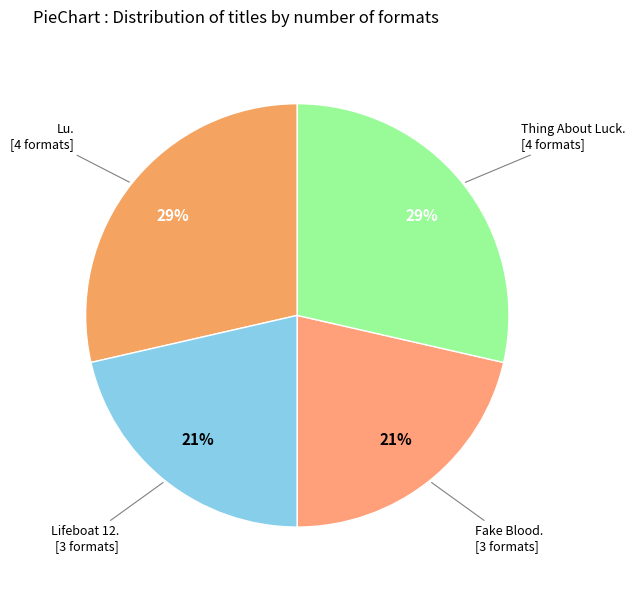

Which category has the smallest portion of the pie?

Lifeboat 12